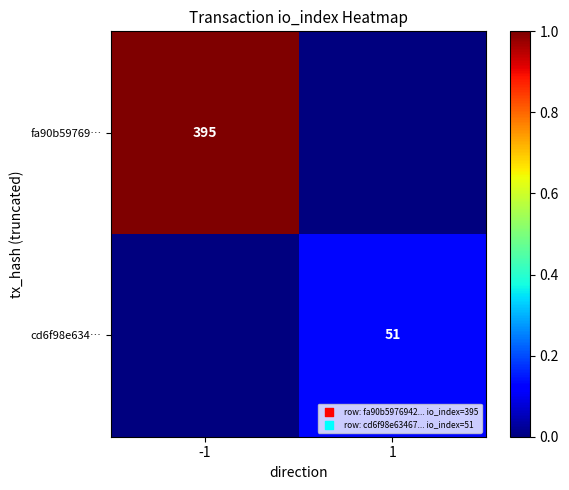

The fa90b59769… series shows 267 at -1. True or false?

False